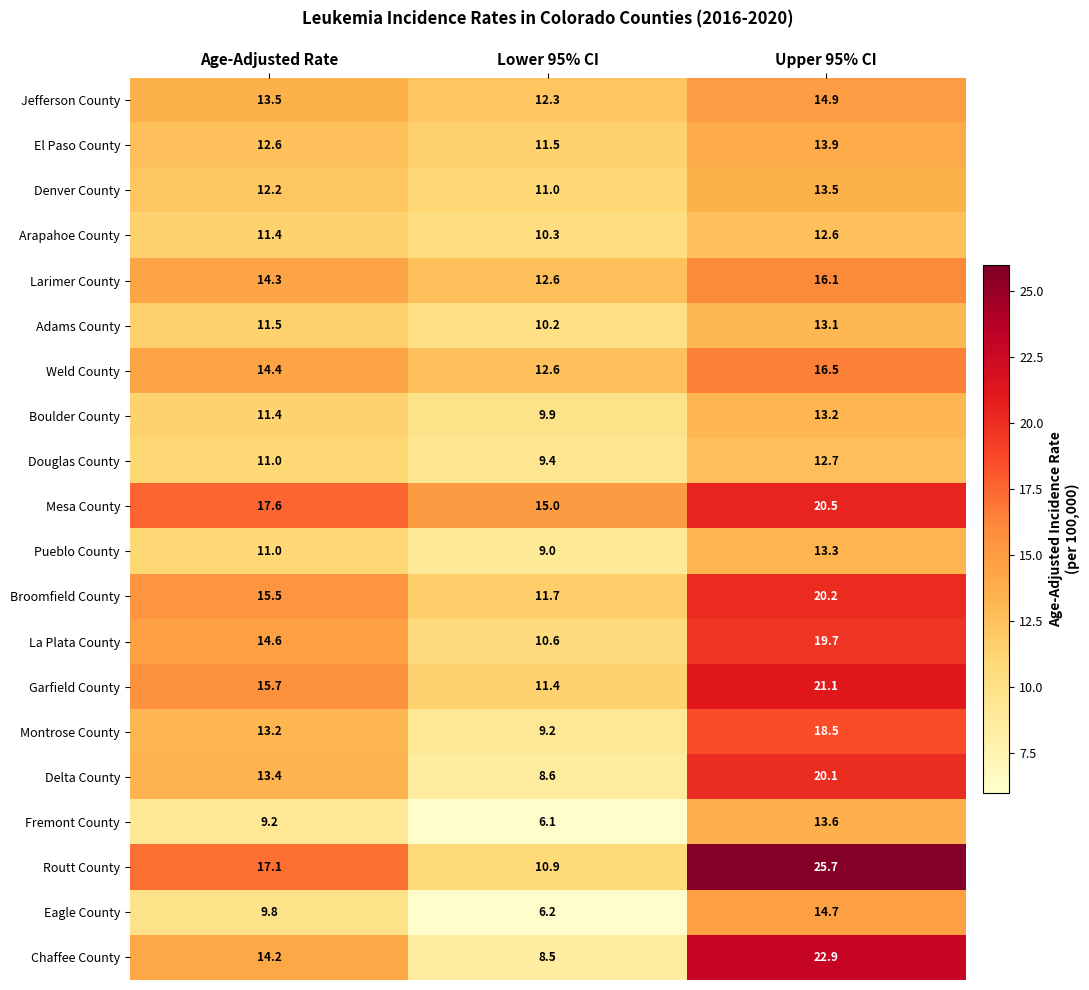

At how many categories does at least one series exceed 14?

3